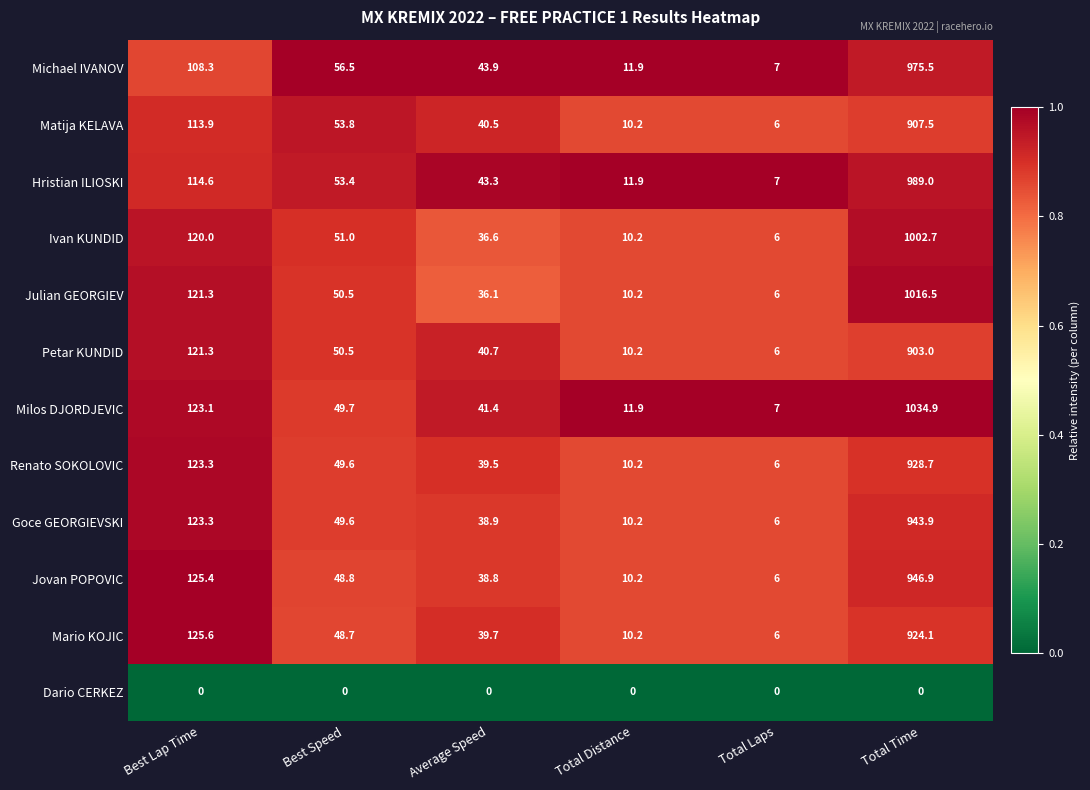

The Goce GEORGIEVSKI series shows 358.8 at Total Time. True or false?

False